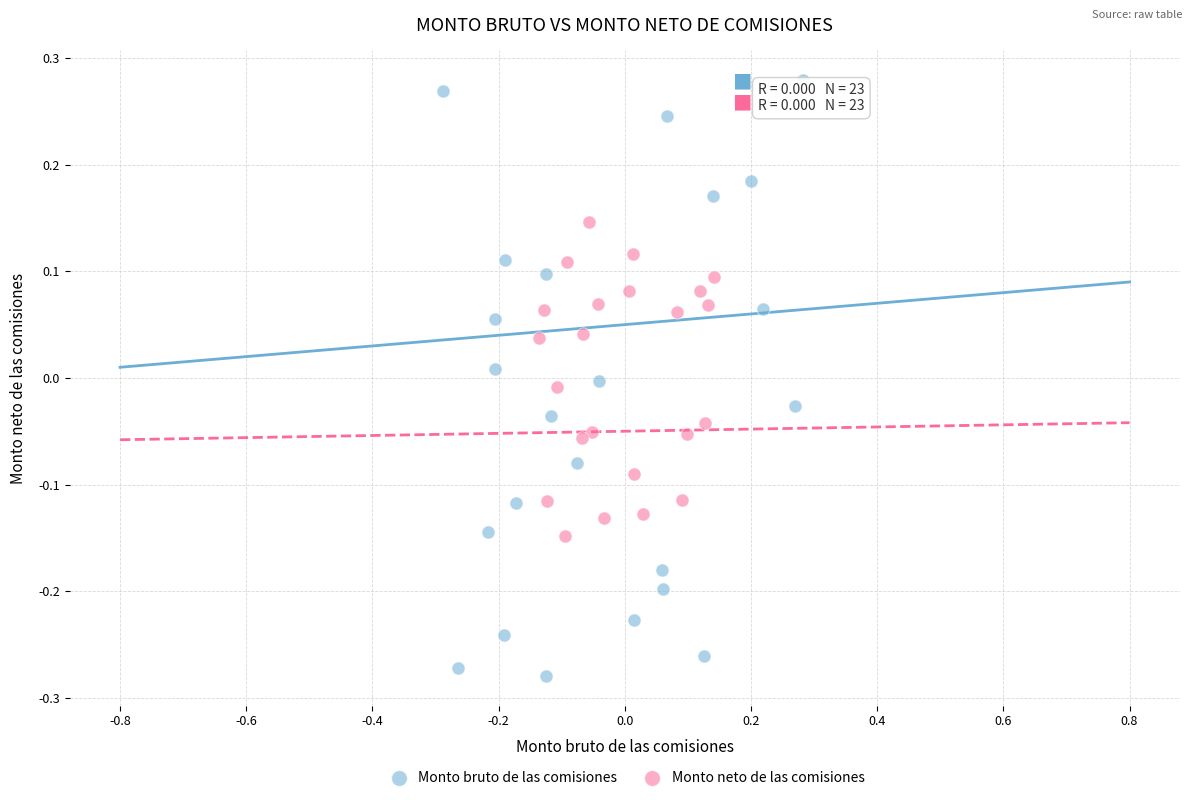

Which series reaches the maximum Y coordinate?

Monto bruto de las comisiones